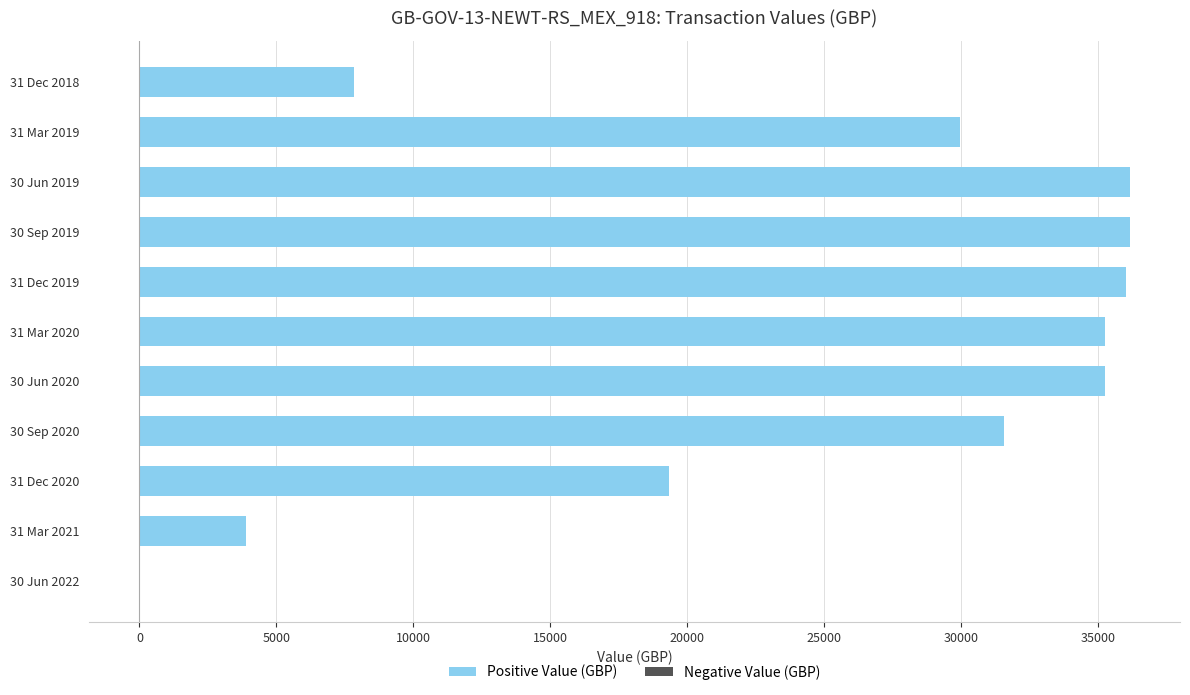

At which label is the value closest to 18071?

31 Dec 2020